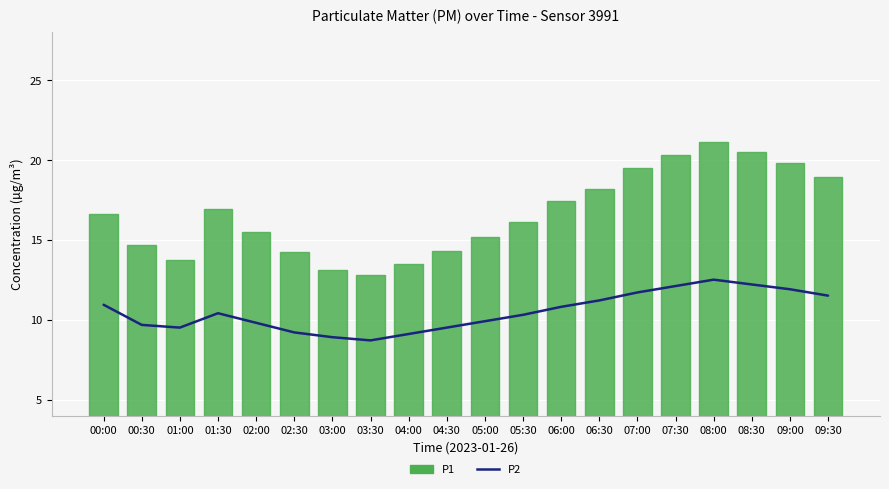

The P1 series shows 14.7 at 00:30. True or false?

True